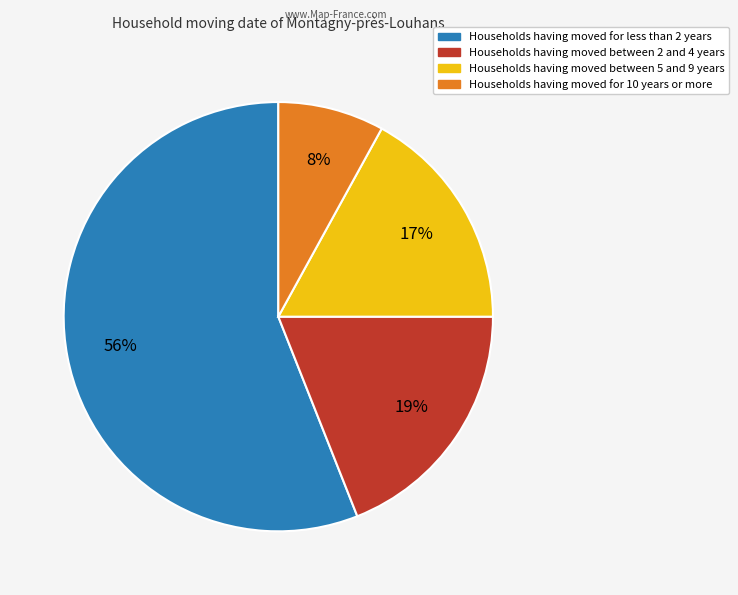

To the nearest percent, what is the difference between the largest and smallest slice percentages?

48%